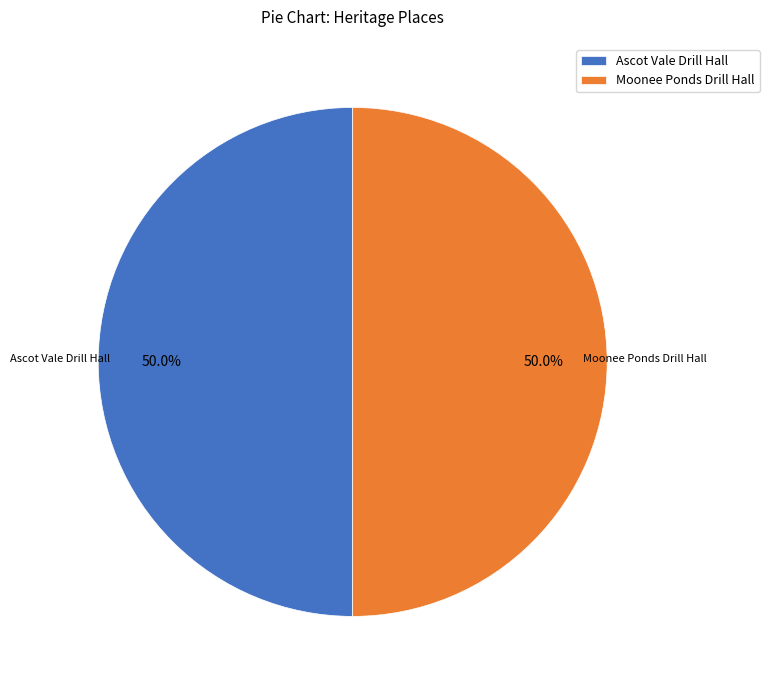

The Moonee Ponds Drill Hall slice represents 50% of the pie. True or false?

True